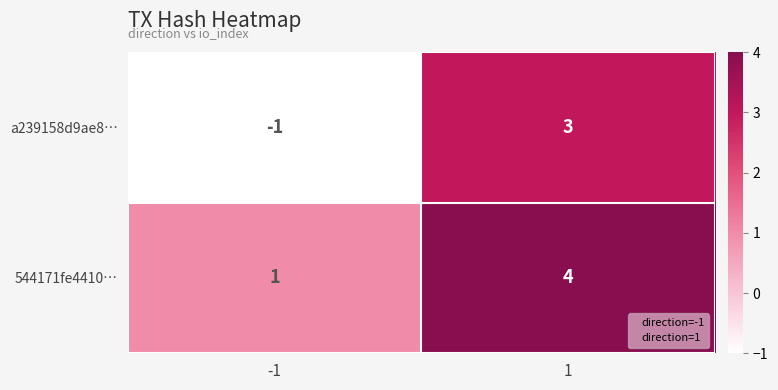

Reading left to right, extract all data points from this chart.

a239158d9ae8…: -1	3
544171fe4410…: 1	4